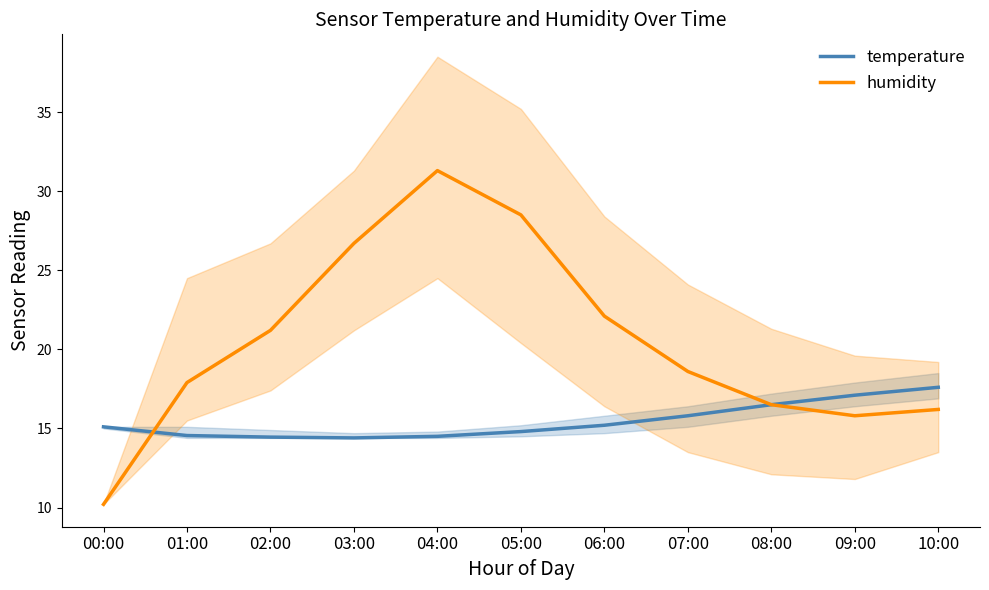

Where do temperature and humidity first cross each other?

00:00 and 01:00